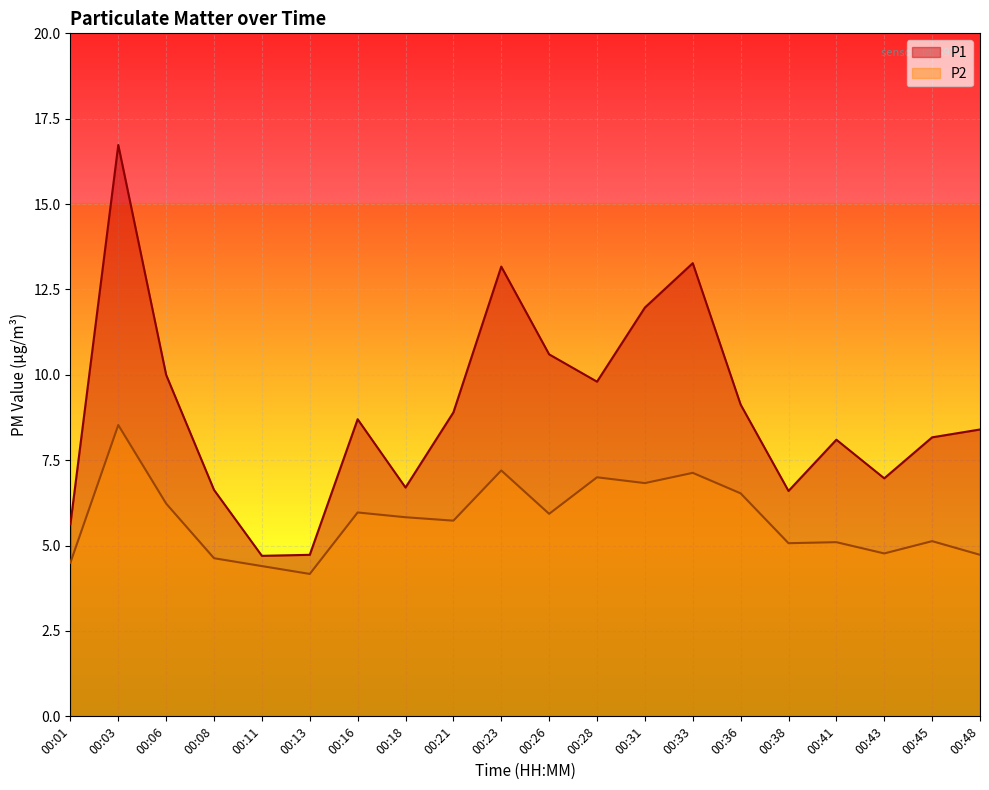

True or false: P1 and P2 cross at least once.

False